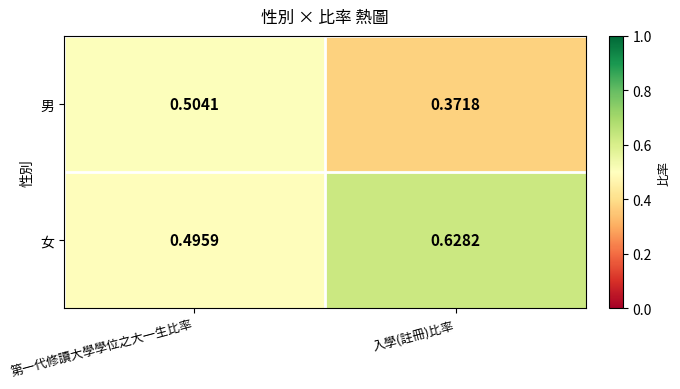

How many series are shown in this chart?

2